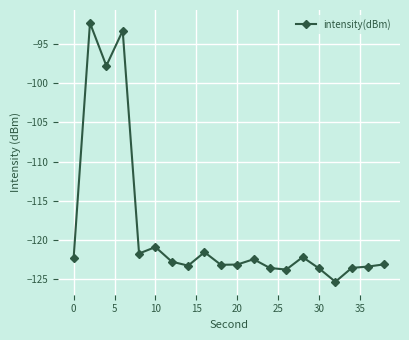

What is the minimum value shown in the chart?

-125.3